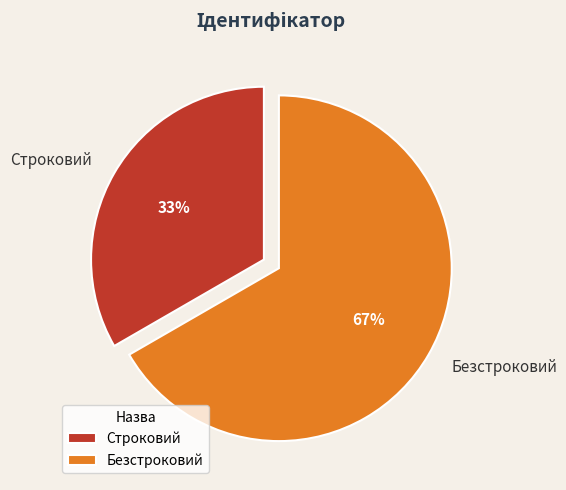

Count the number of slices in the pie.

2